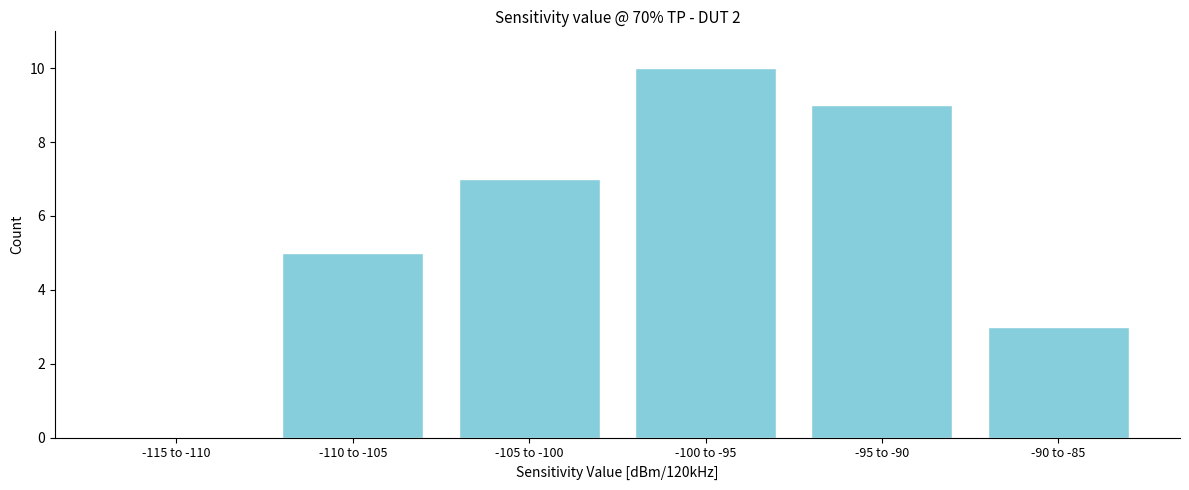

Reading right to left, extract all data points from this chart.

-90 to -85=3	-95 to -90=9	-100 to -95=10	-105 to -100=7	-110 to -105=5	-115 to -110=0